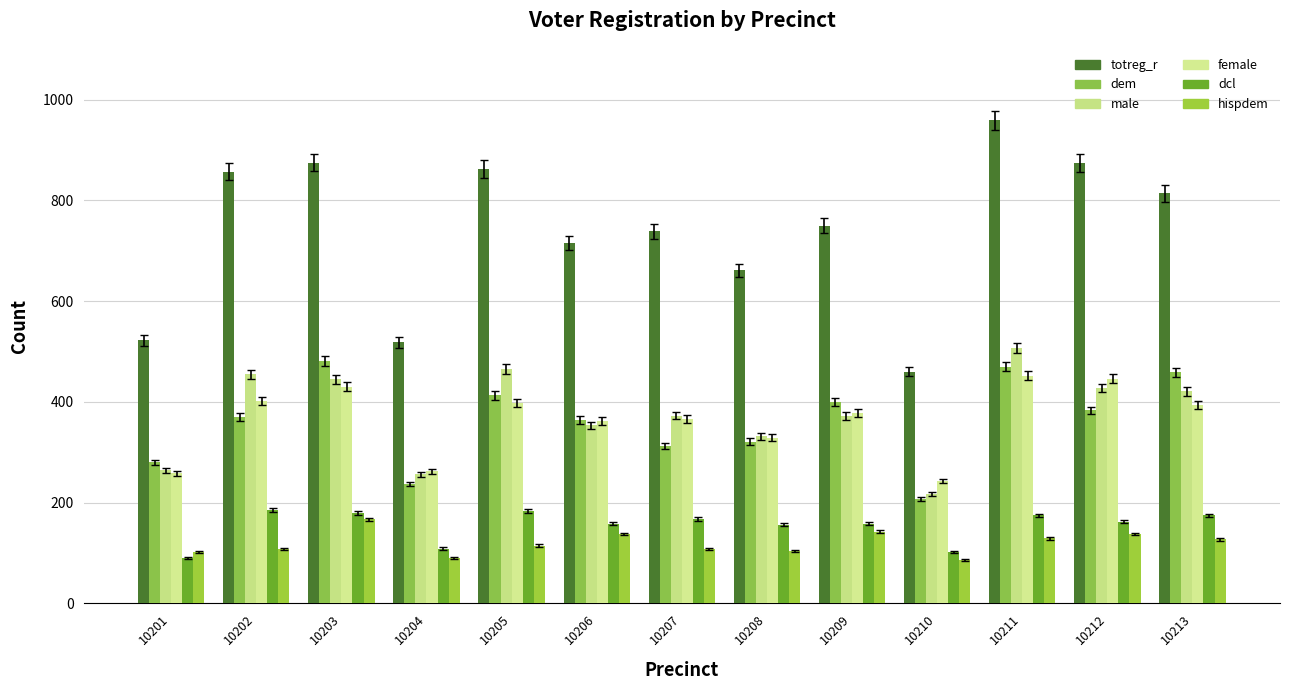

At which category is the sum across all series the highest?

10211